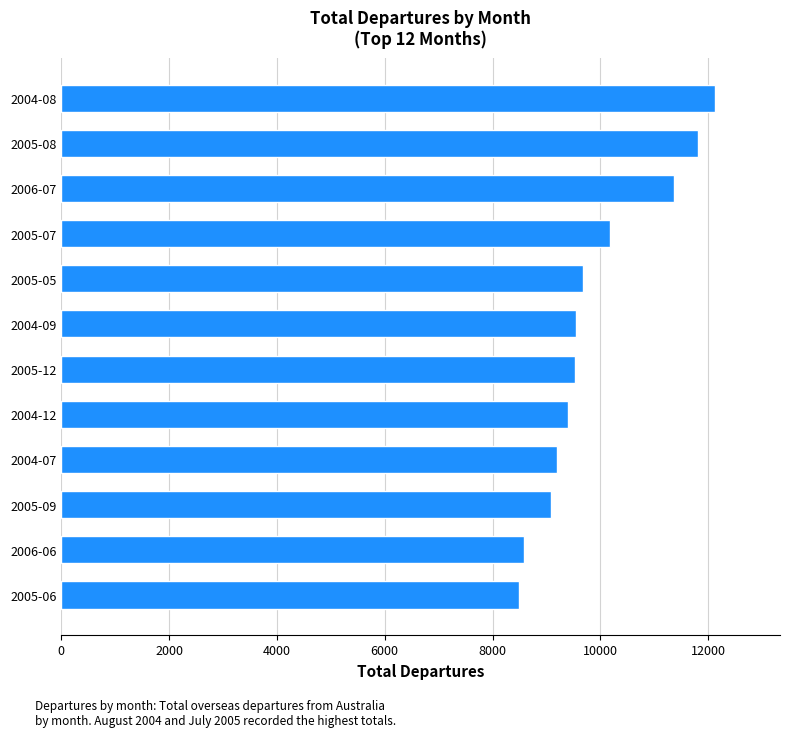

Which has a higher value, 2005-12 or 2005-07?

2005-07